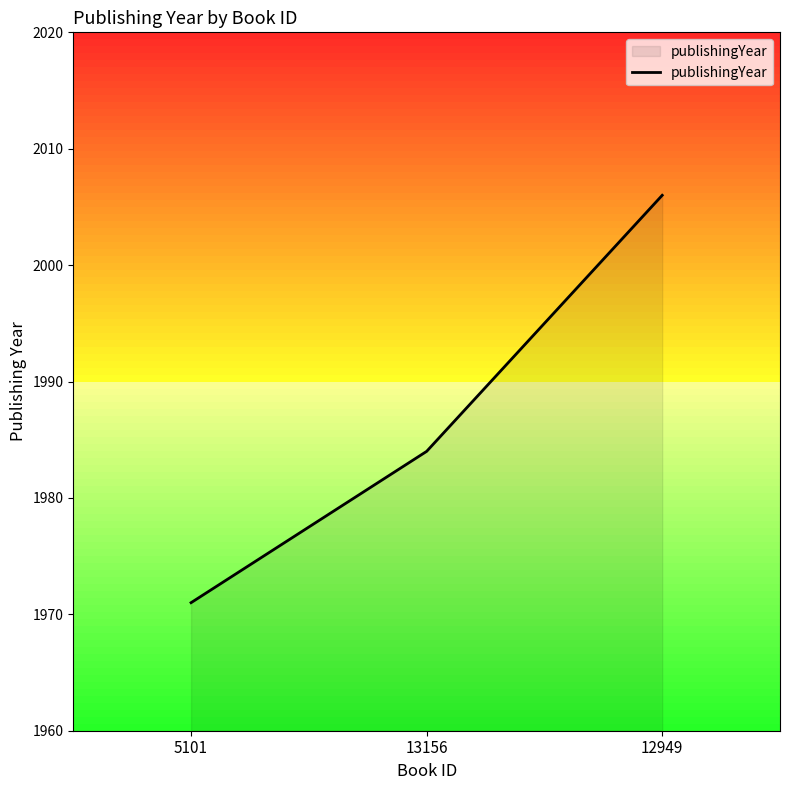

What position from the right is 5101?

3